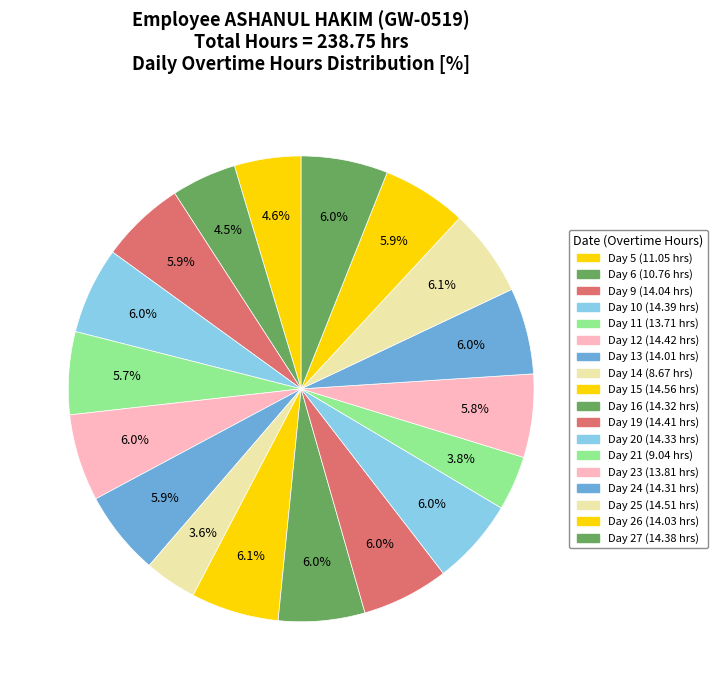

What is the ratio of the value at Day 25 to the value at Day 11?

1.1